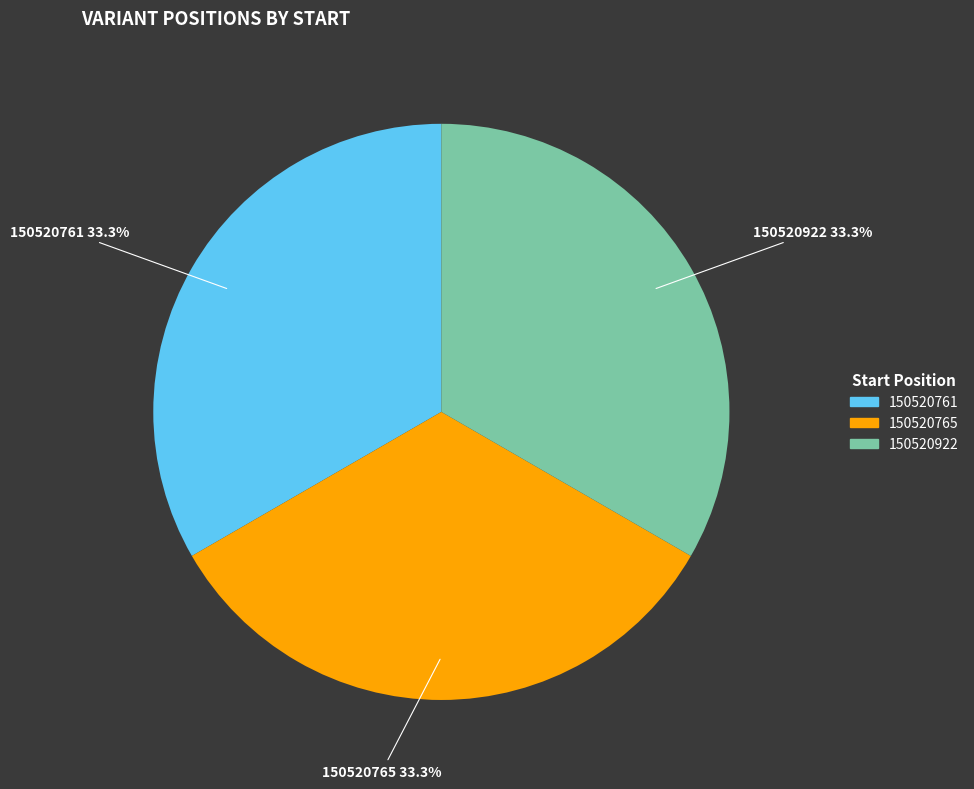

How many segments does this pie chart have?

3